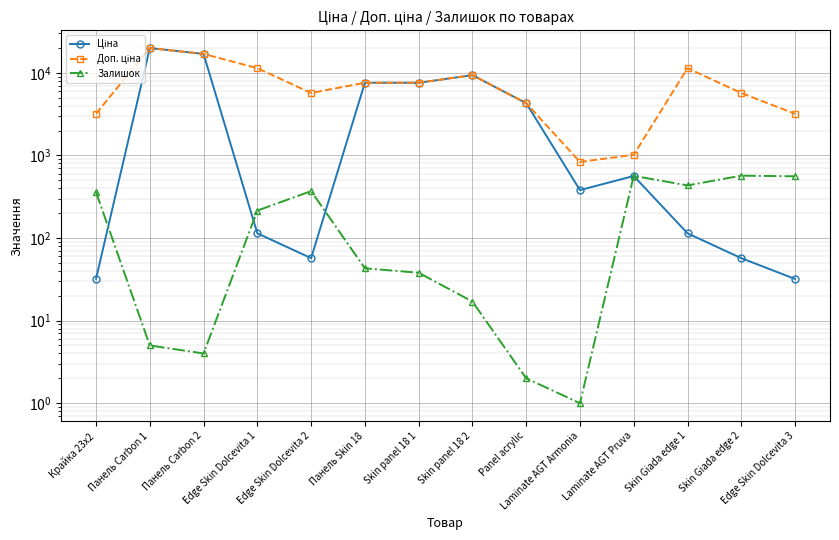

Where is the first local minimum for Ціна?

Edge Skin Dolcevita 2